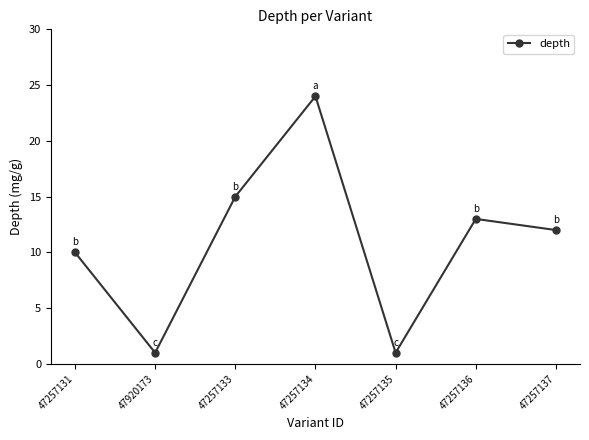

At which category does the data reach its first local peak?

47257134